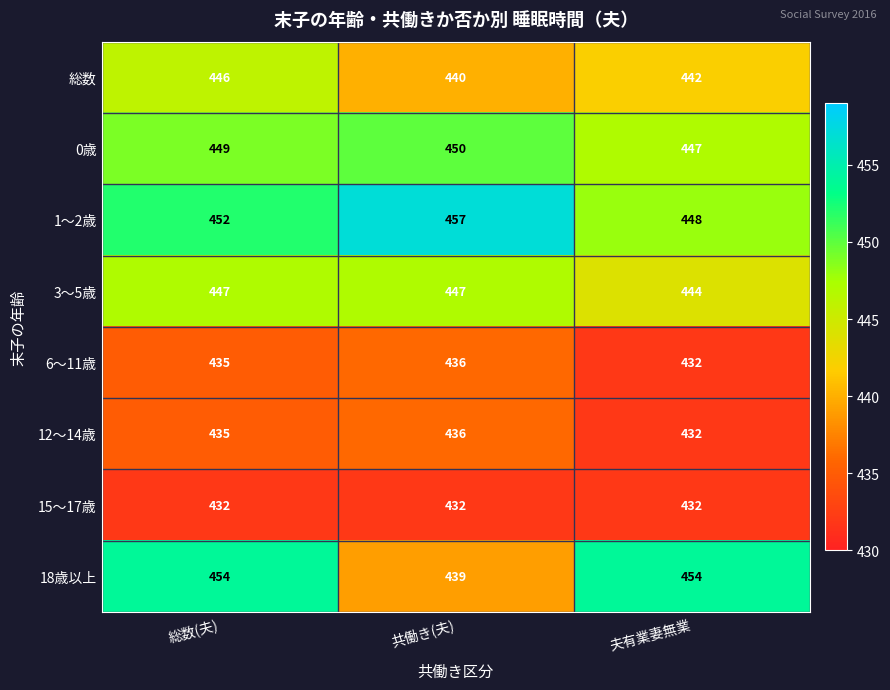

Which series has the largest total across all categories?

1～2歳